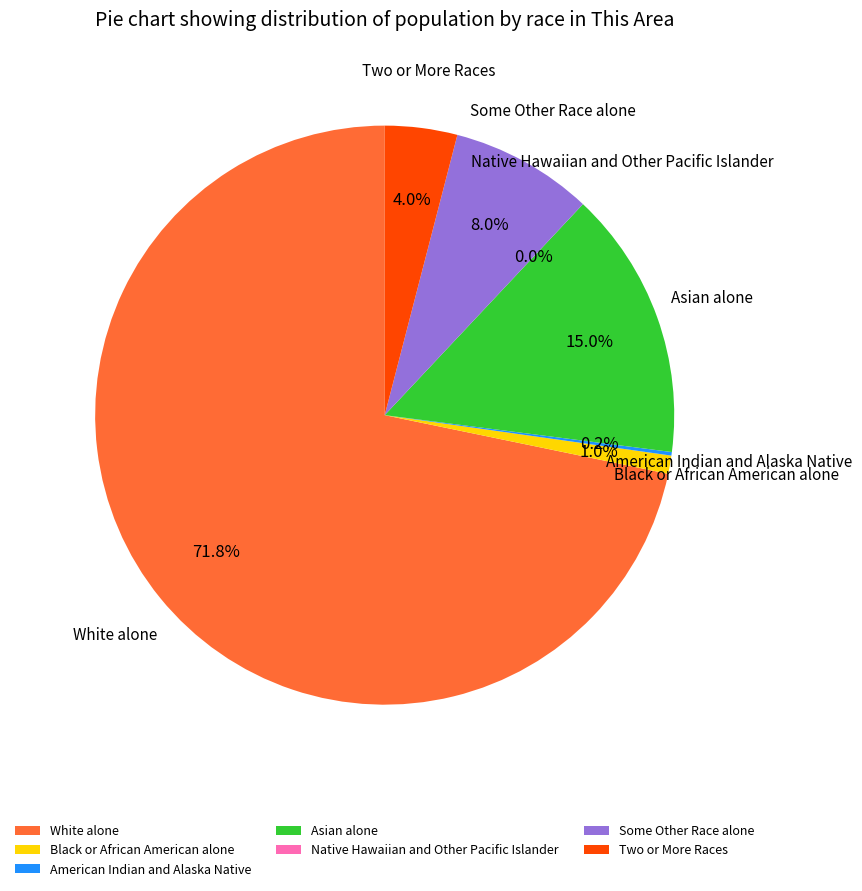

Which has a higher value, Some Other Race alone or Black or African American alone?

Some Other Race alone